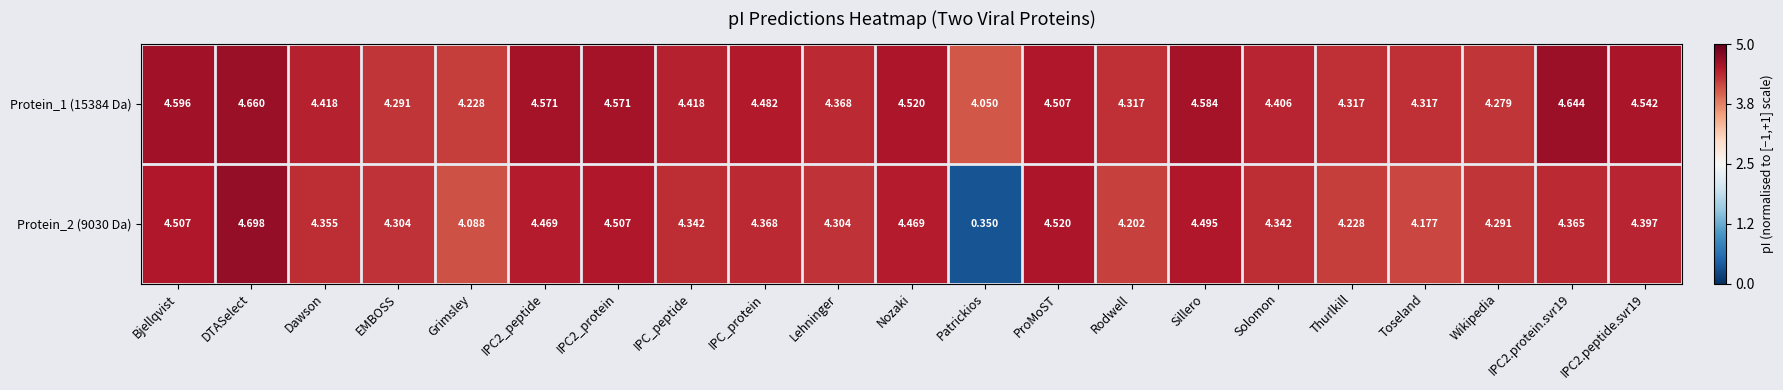

At which label does Protein_1 (15384 Da) reach its minimum?

Patrickios